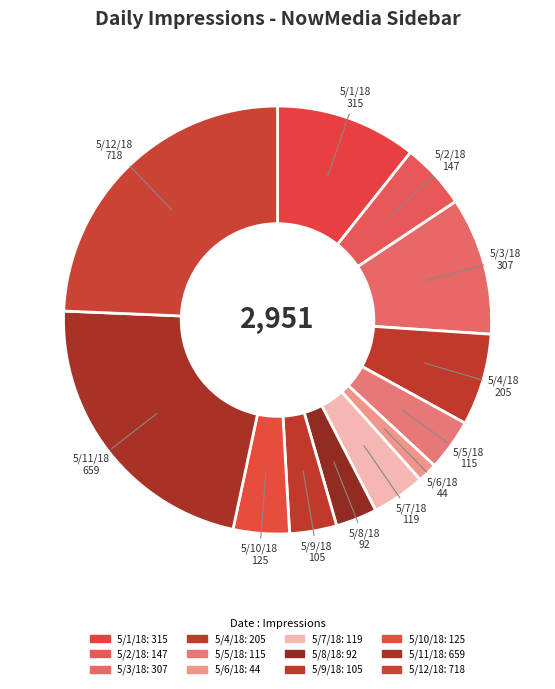

Is there any slice that represents more than half of the pie?

No